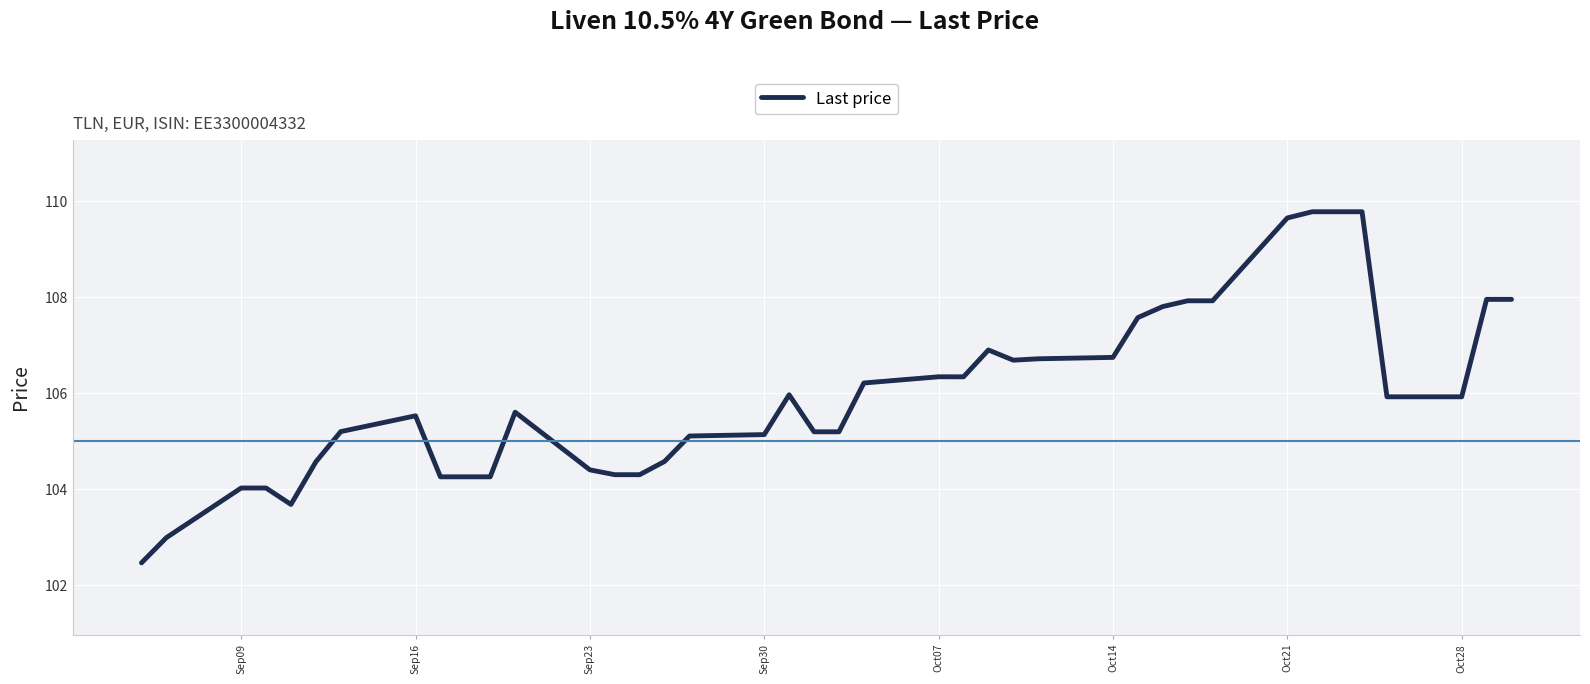

What is the greatest value displayed?

109.8